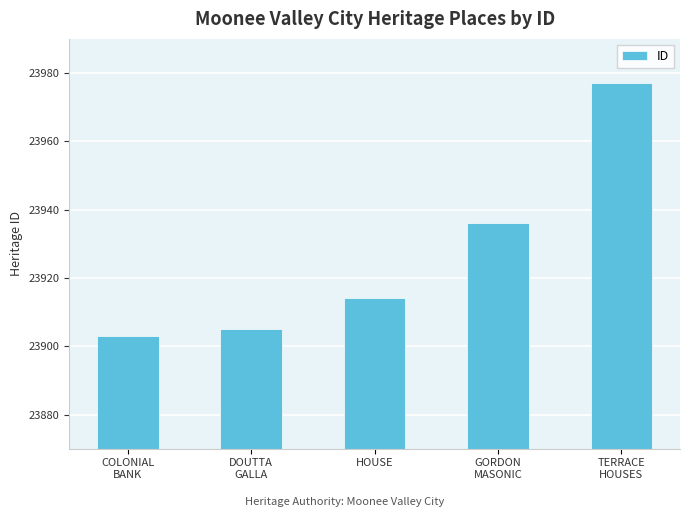

Is it true that the value at HOUSE is 16502?

False